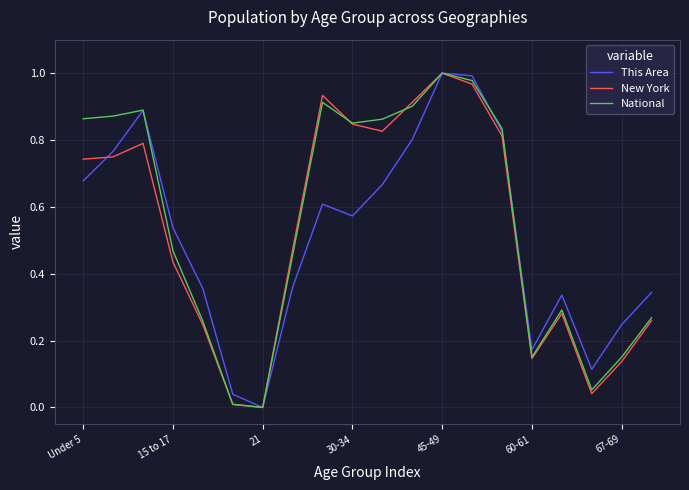

How many lines are shown in the chart?

3